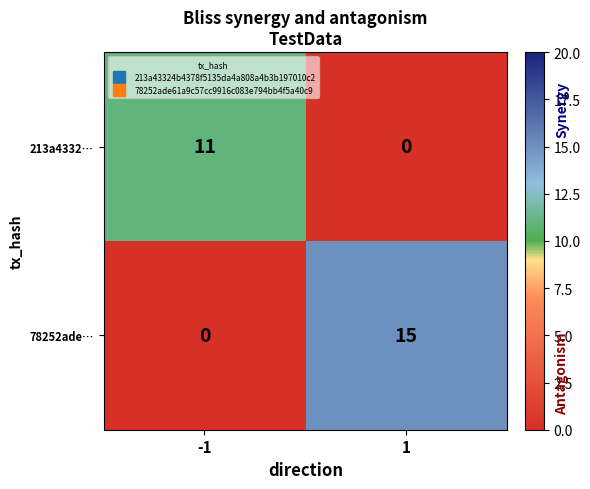

What is the spread (max minus min) of values at -1?

11